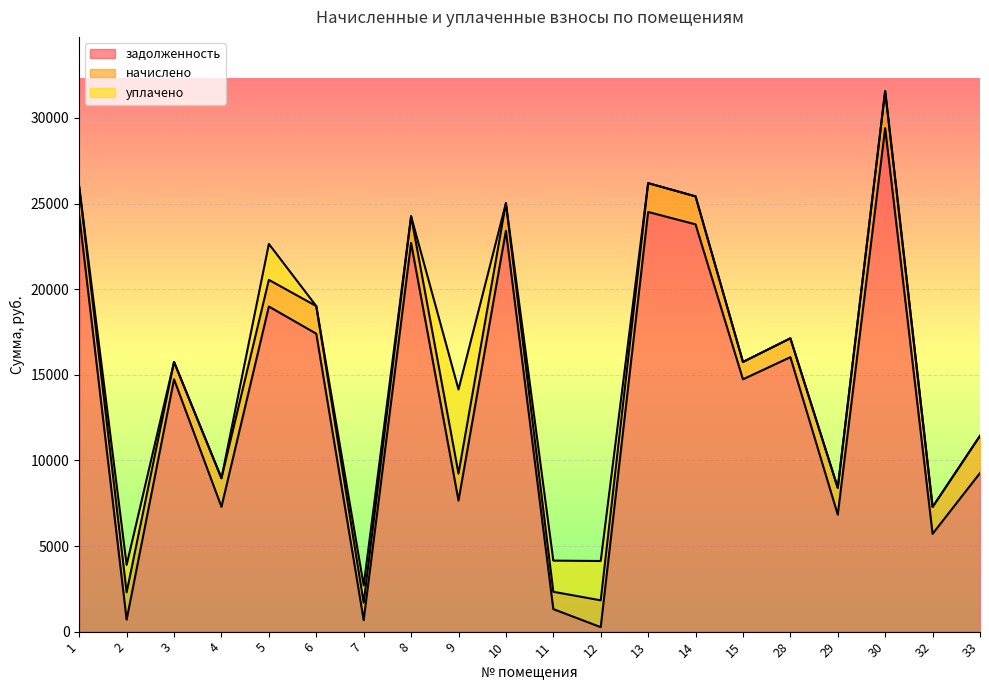

How many interior local peaks does the задолженность series have?

7